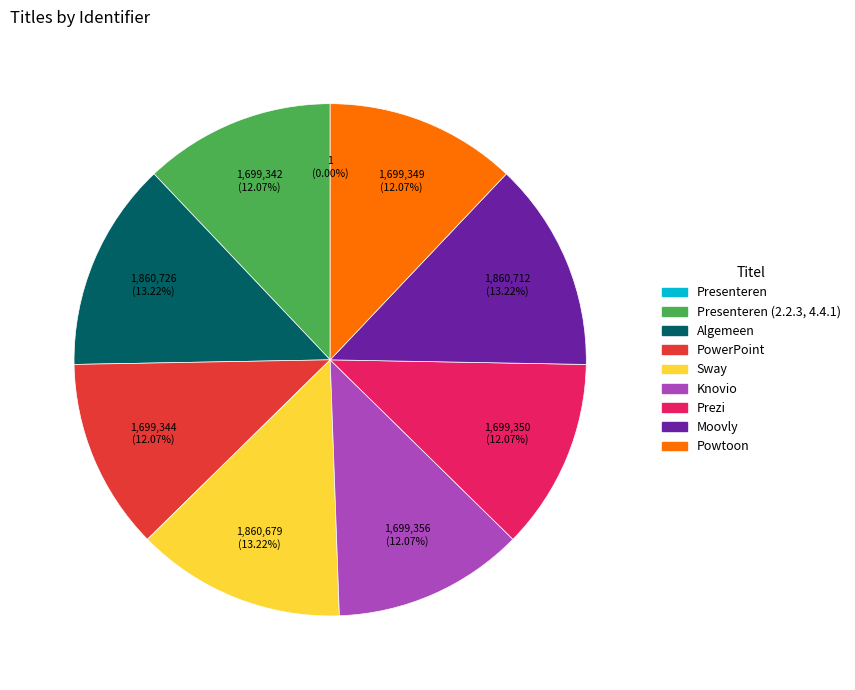

Is Sway the majority of the pie?

No